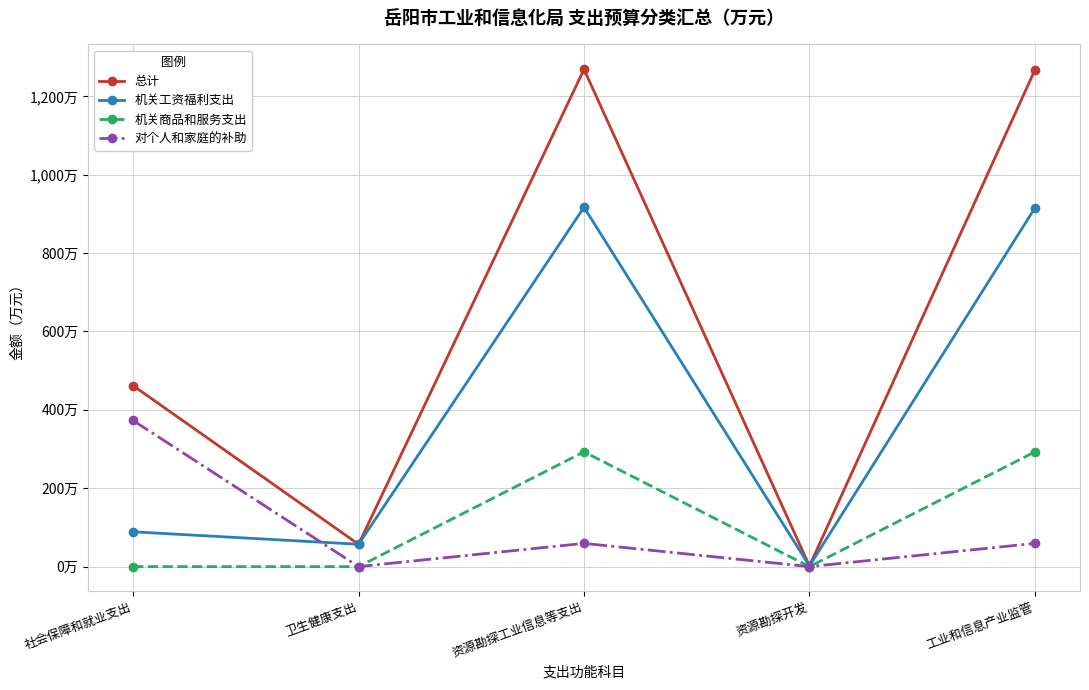

True or false: 对个人和家庭的补助 and 总计 intersect in this chart.

False